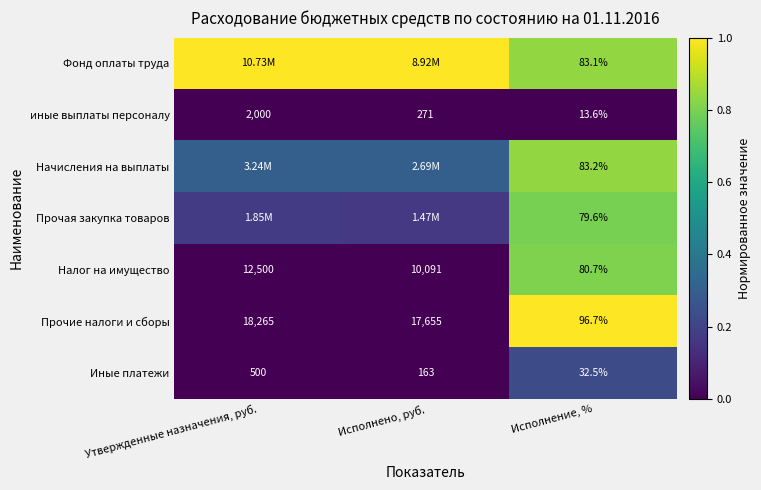

Where does the Налог на имущество series first go above 10091?

Утвержденные назначения, руб.